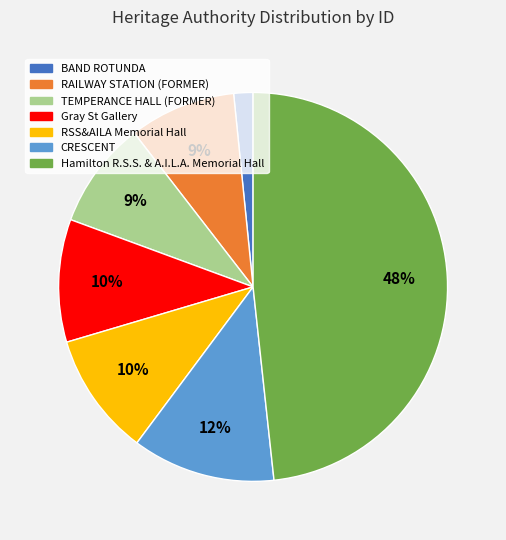

To the nearest percent, what is the average slice percentage?

14%